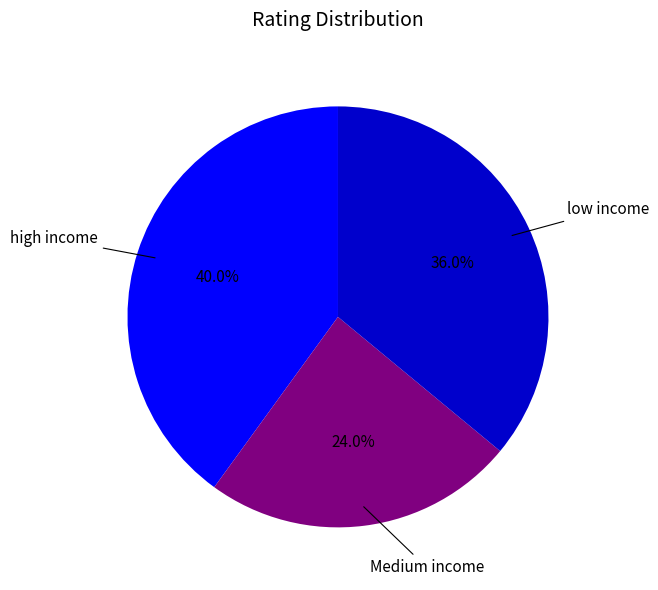

Is there a majority slice in this chart?

No